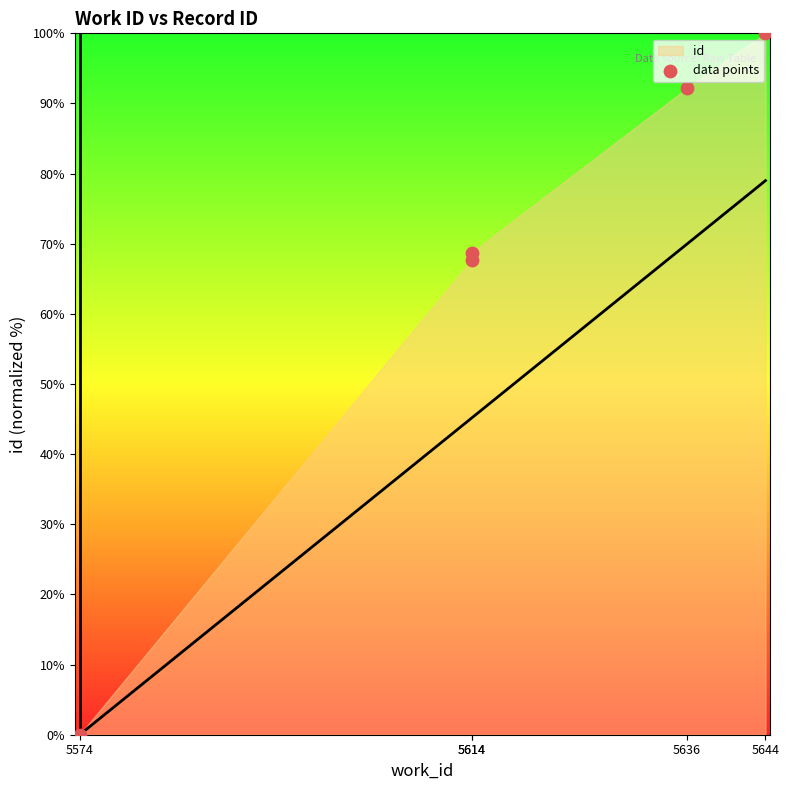

What Y value in the scatter plot is closest to 50?

67.7